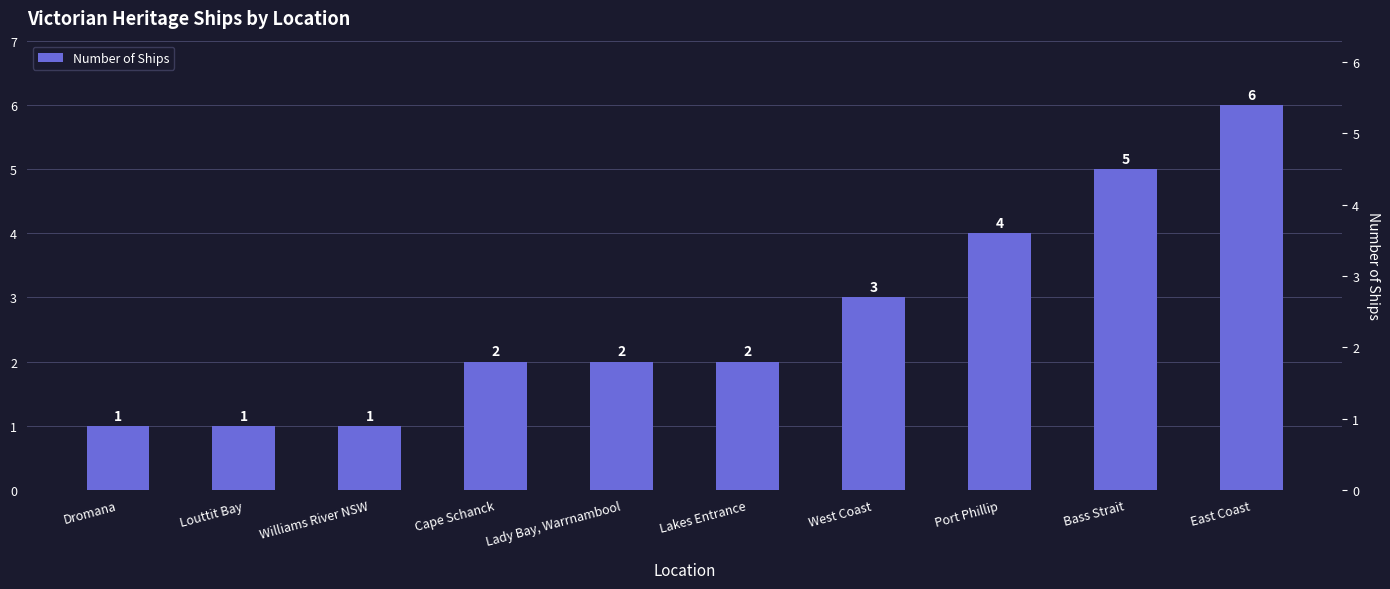

Read the value at Williams River NSW.

1